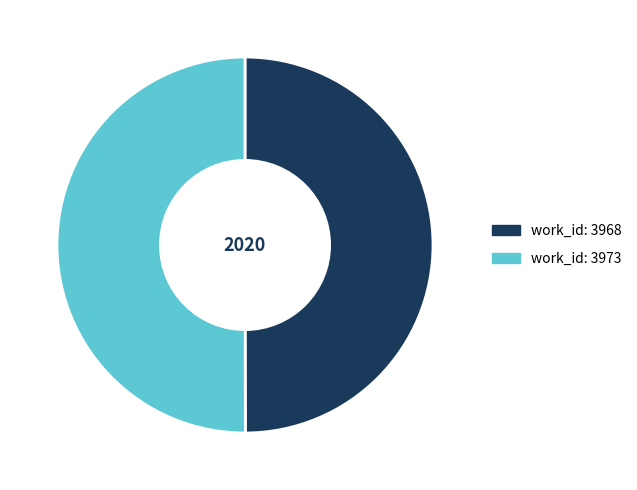

What is the ratio of the value at work_id: 3968 to the value at work_id: 3973?

1.0